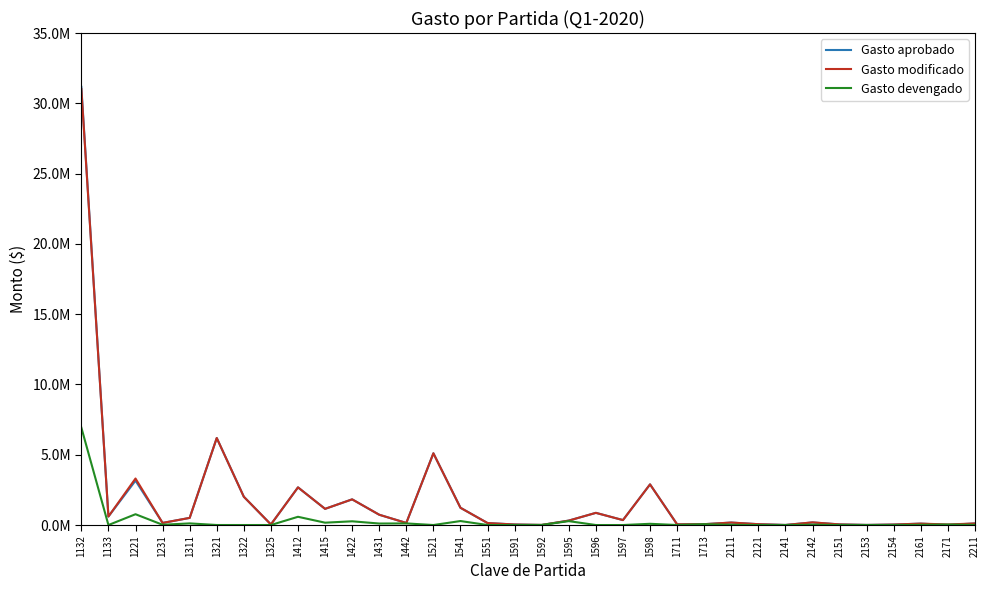

Which category has the lowest value in the Gasto aprobado series?

1592